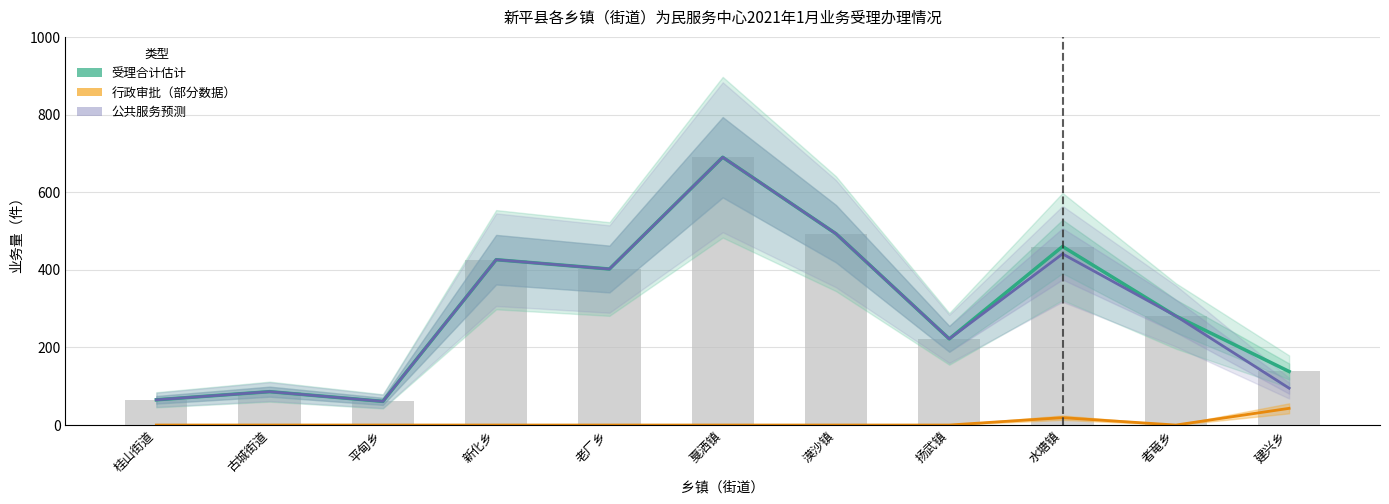

What is the difference between the highest and lowest values at 建兴乡?

95